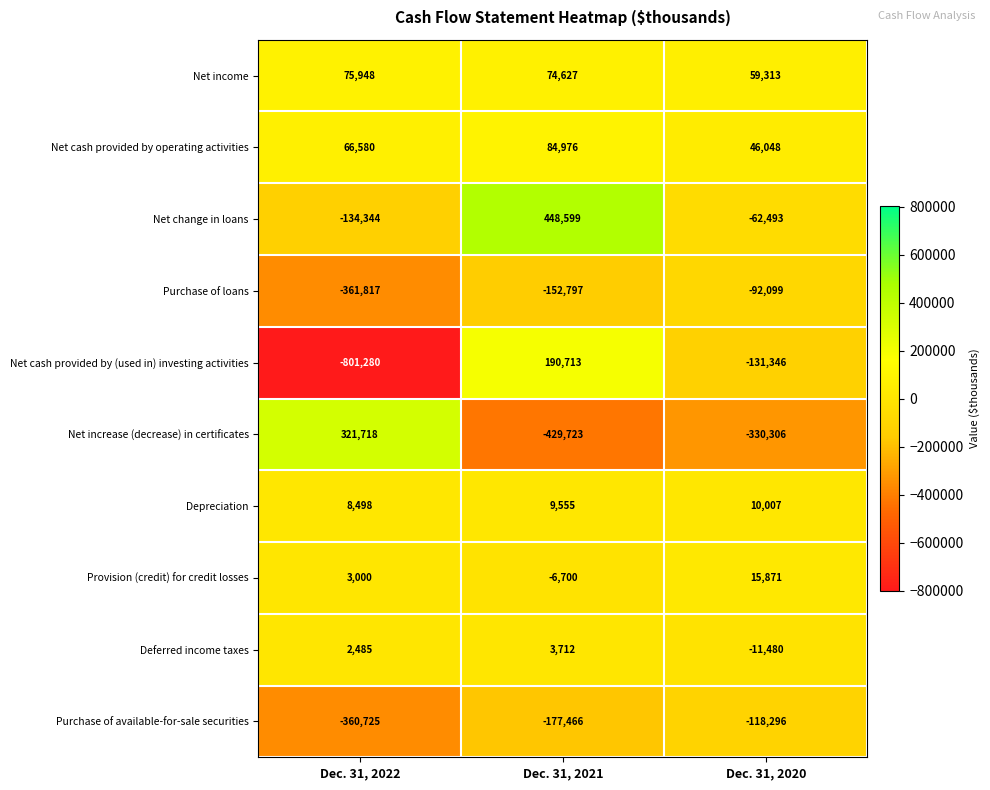

What is the maximum value shown in the chart?

448599